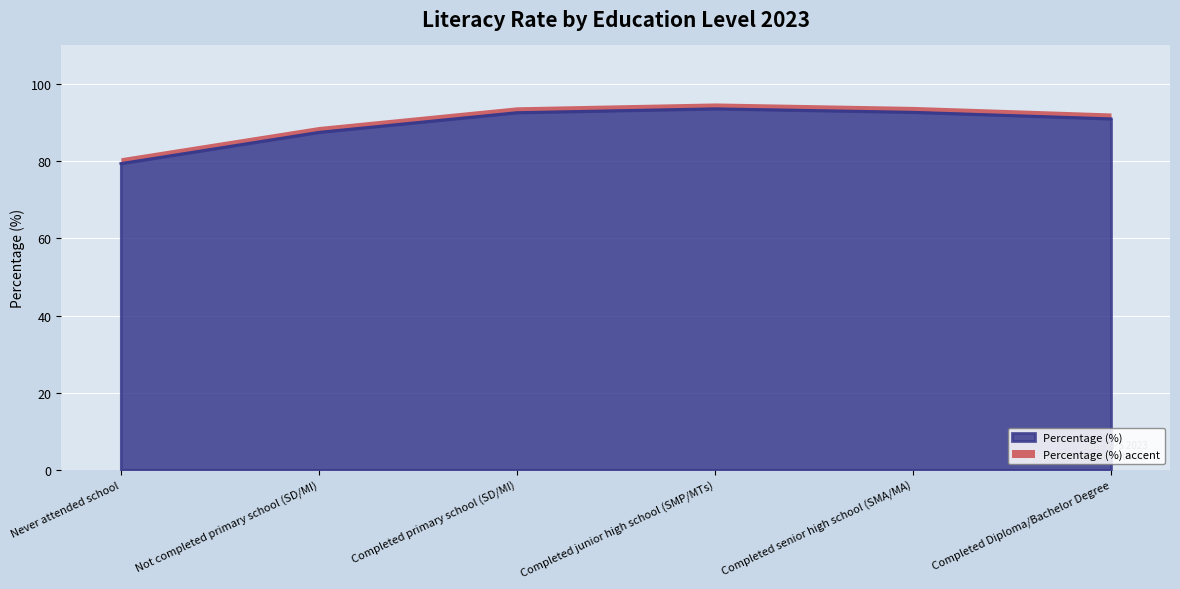

What is the sum of all values?

536.8